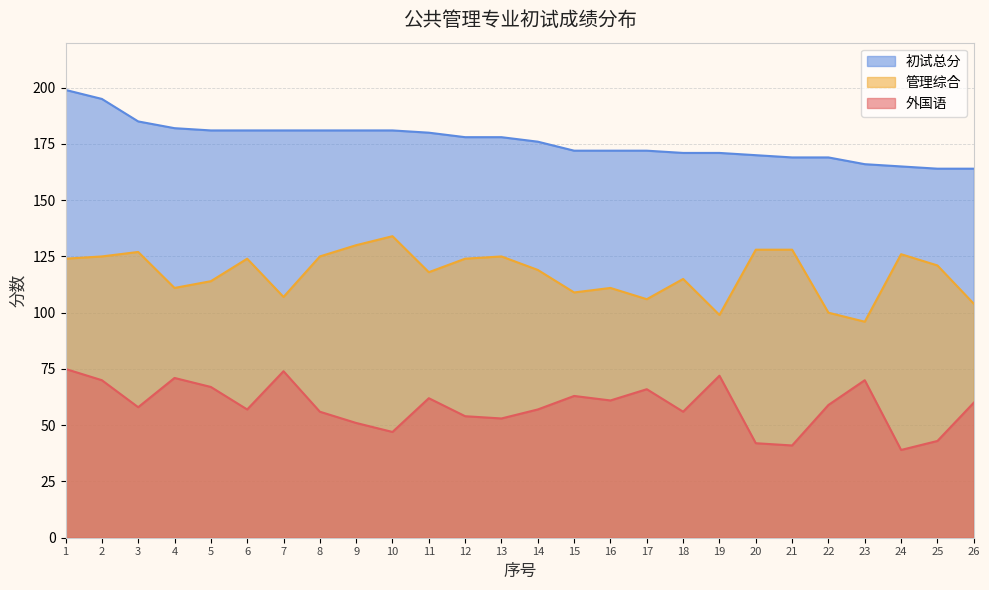

What is the maximum value shown in the chart?

199